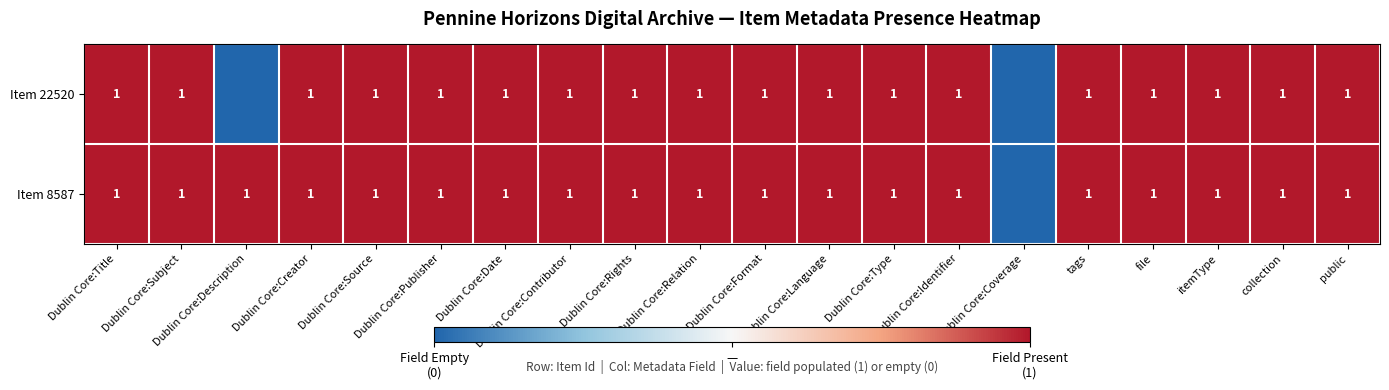

Rank the series by their average value, from lowest to highest.

Item 22520, Item 8587